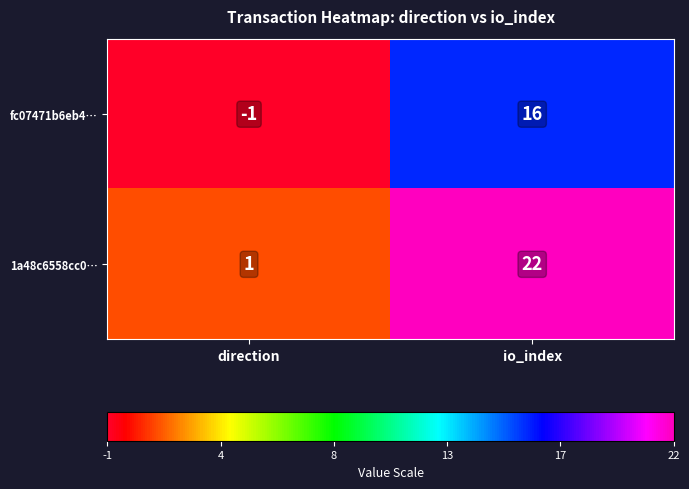

Which series has the widest spread of values?

1a48c6558cc0…